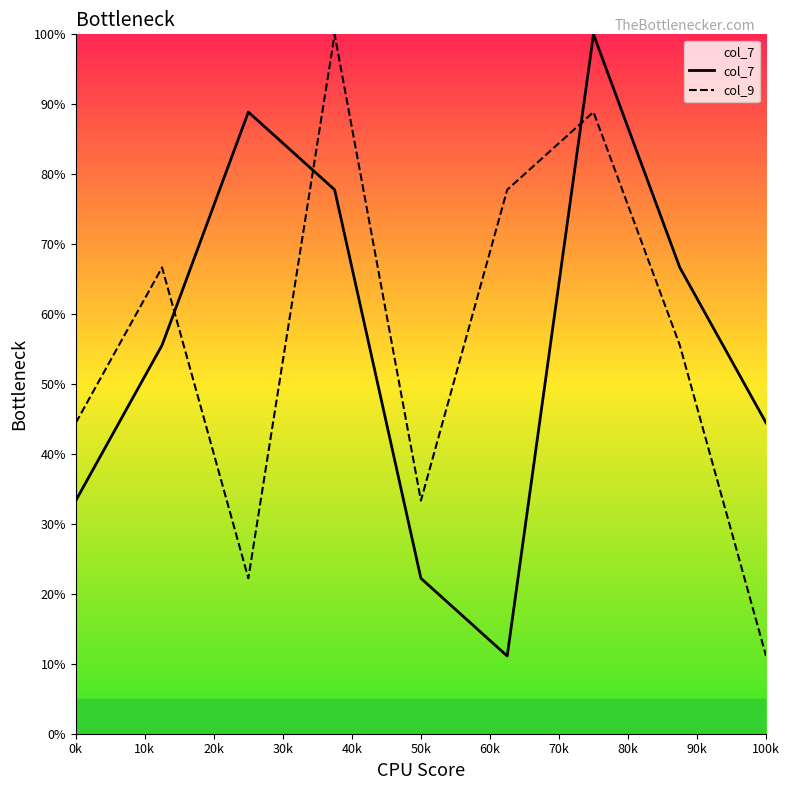

Does the chart display data point markers on the line(s)?

No